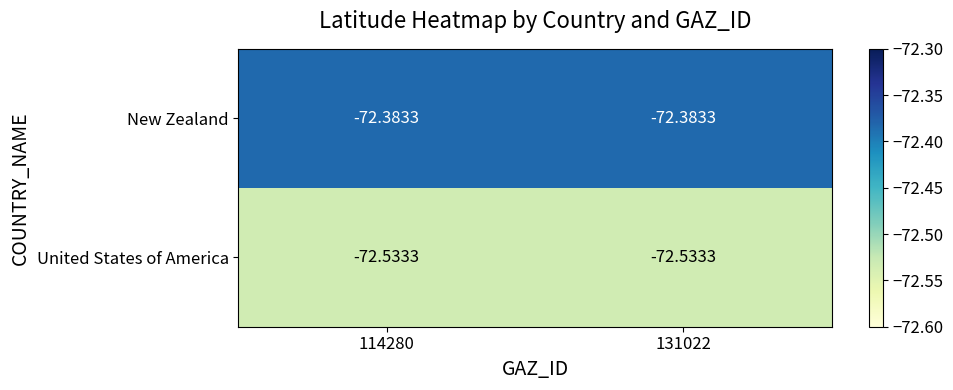

What is the total value across all series at 131022?

-144.9